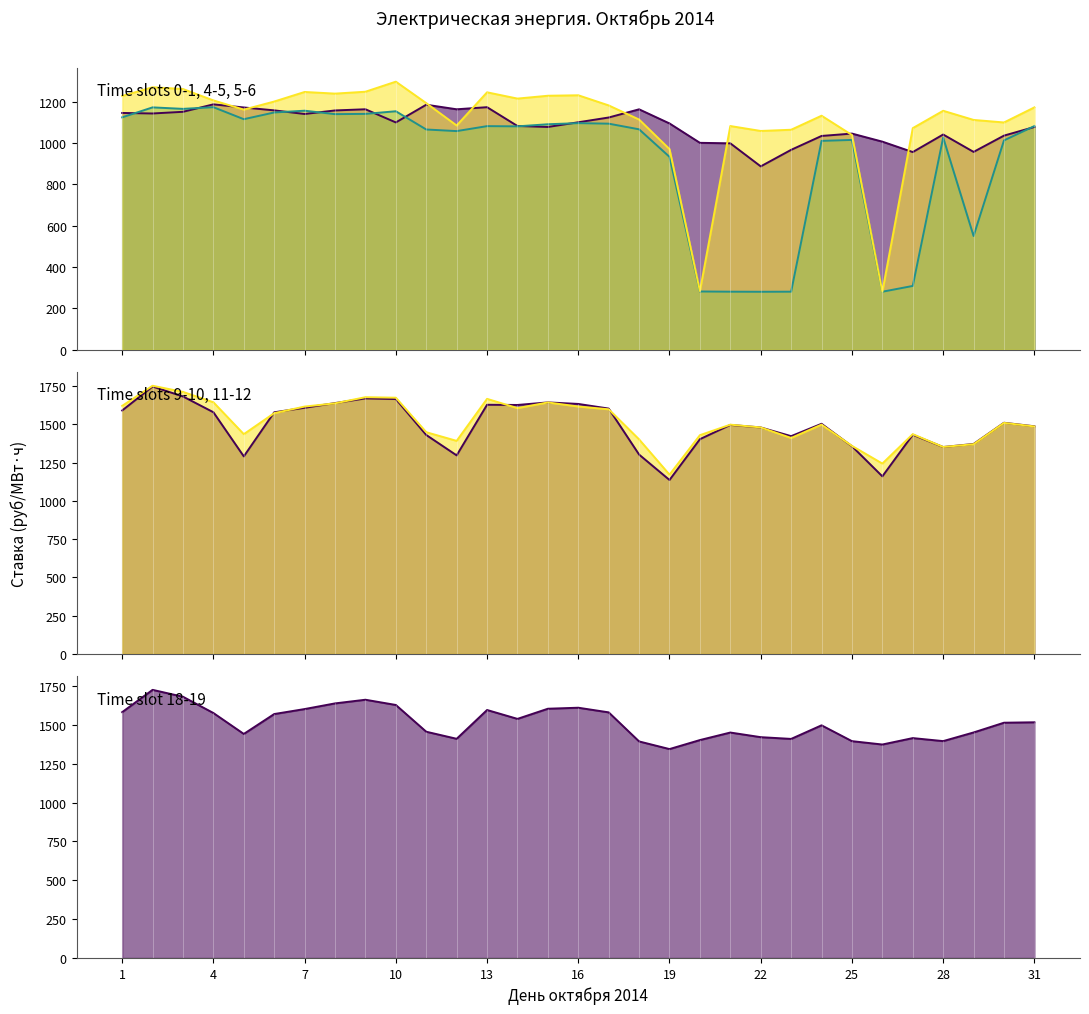

Reading left to right, transcribe all the data shown in this chart.

col_1: 1=1145.8	2=1143.2	3=1151.4	4=1187.4	5=1172.3	6=1158.3	7=1140.8	8=1157.9	9=1163.6	10=1099.9	11=1185.6	12=1163.5	13=1173.7	14=1082.6	15=1078.0	16=1100.7	17=1123.8	18=1163.4	19=1095.0	20=1001.3	21=998.9	22=887.4	23=967.4	24=1034.5	25=1046.0	26=1007.0	27=956.6	28=1041.5	29=957.4	30=1036.1	31=1077.9
col_5: 1=1124.5	2=1172.8	3=1165.6	4=1173.7	5=1115.5	6=1148.1	7=1156.6	8=1140.0	9=1141.3	10=1154.0	11=1065.7	12=1058.0	13=1082.0	14=1081.0	15=1091.1	16=1096.6	17=1094.0	18=1066.6	19=933.5	20=282.2	21=281.2	22=280.8	23=281.2	24=1010.7	25=1015.3	26=281.0	27=309.0	28=1026.8	29=550.5	30=1013.0	31=1082.4
col_6: 1=1227.9	2=1270.2	3=1261.5	4=1206.5	5=1162.0	6=1201.0	7=1247.3	8=1239.3	9=1248.4	10=1297.1	11=1193.3	12=1085.1	13=1245.6	14=1215.3	15=1229.0	16=1231.3	17=1182.2	18=1113.9	19=971.0	20=284.1	21=1082.5	22=1058.7	23=1064.5	24=1132.4	25=1039.0	26=281.0	27=1072.3	28=1156.3	29=1112.1	30=1099.8	31=1172.7
col_10: 1=1590.4	2=1746.9	3=1682.0	4=1578.9	5=1290.5	6=1578.6	7=1608.2	8=1638.8	9=1669.4	10=1665.1	11=1430.3	12=1297.1	13=1627.8	14=1626.3	15=1643.2	16=1633.1	17=1602.9	18=1302.3	19=1136.3	20=1402.9	21=1496.2	22=1479.6	23=1422.7	24=1503.4	25=1356.8	26=1160.1	27=1431.9	28=1351.7	29=1371.7	30=1510.2	31=1487.1
col_12: 1=1620.4	2=1751.9	3=1711.7	4=1644.0	5=1435.6	6=1572.8	7=1616.0	8=1637.1	9=1677.2	10=1673.9	11=1448.5	12=1391.8	13=1666.3	14=1606.0	15=1642.8	16=1616.4	17=1598.2	18=1401.5	19=1171.3	20=1429.1	21=1497.7	22=1479.8	23=1410.7	24=1498.2	25=1359.2	26=1243.5	27=1435.7	28=1352.0	29=1369.9	30=1509.3	31=1486.0
col_19: 1=1582.0	2=1725.6	3=1681.1	4=1576.5	5=1441.8	6=1569.9	7=1602.0	8=1638.3	9=1662.0	10=1628.3	11=1456.1	12=1410.6	13=1595.9	14=1538.8	15=1604.1	16=1610.5	17=1580.7	18=1393.6	19=1344.5	20=1402.5	21=1450.9	22=1421.1	23=1409.9	24=1497.3	25=1395.4	26=1373.8	27=1415.1	28=1395.7	29=1451.4	30=1514.1	31=1516.8